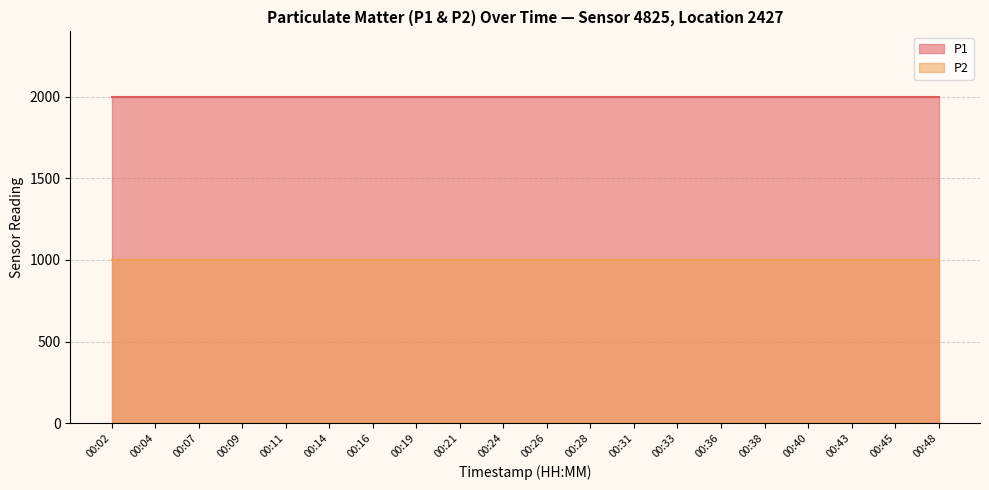

Which series has the widest spread of values?

P1